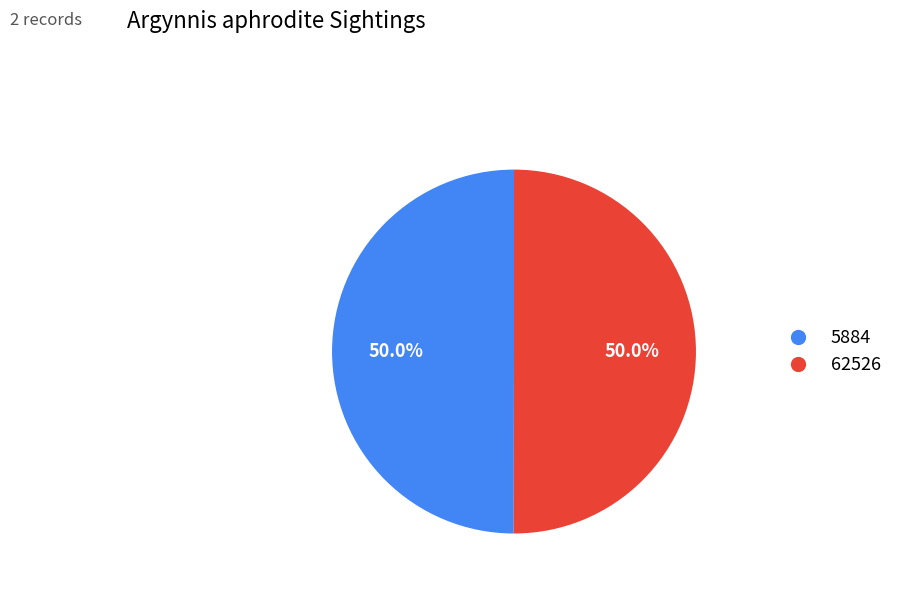

To the nearest percent, what percentage of the pie is 5884?

50%